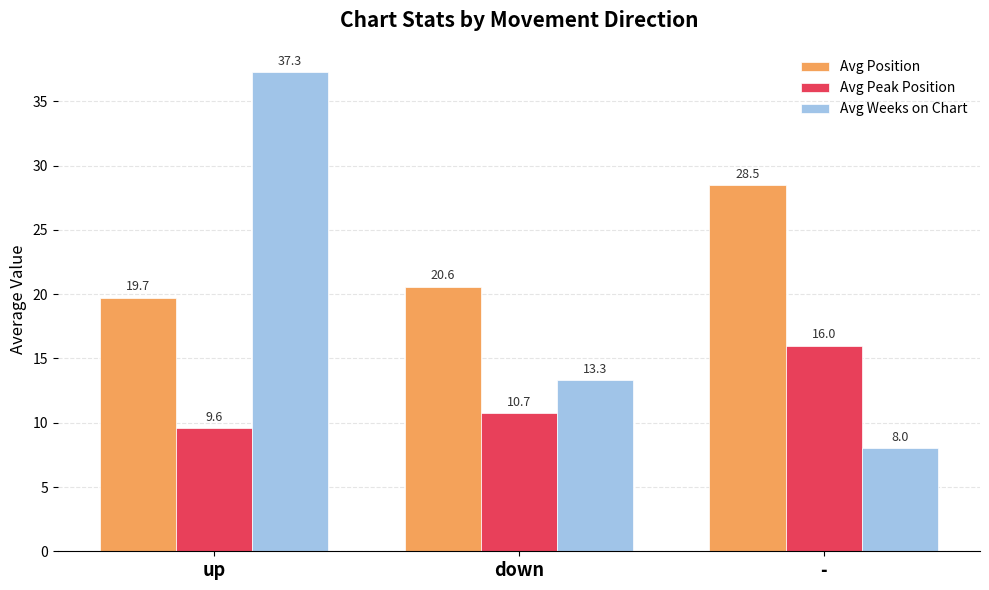

What is the minimum value for Avg Position?

19.7